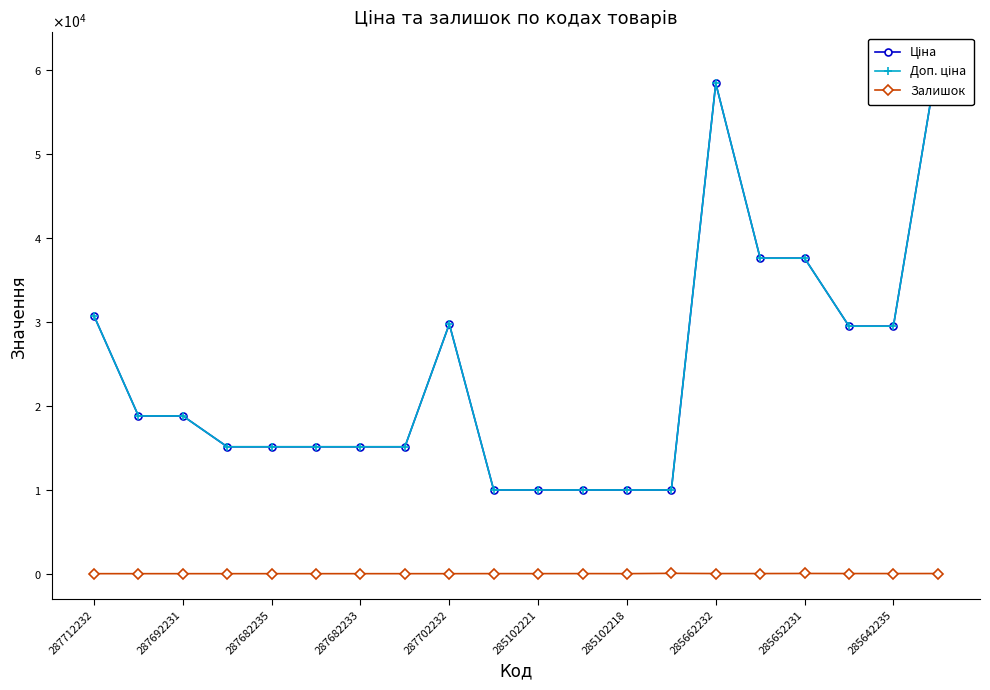

Which series changed the most between 285662232 and 17?

Ціна